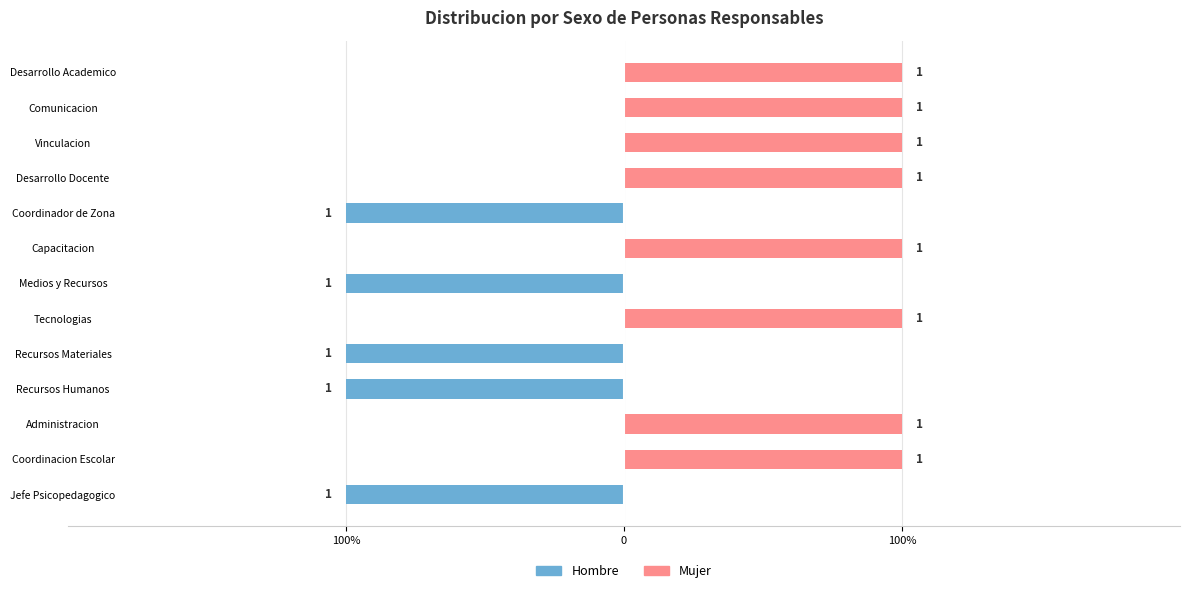

Is it true that Mujer equals 0 at Jefe Psicopedagogico?

True